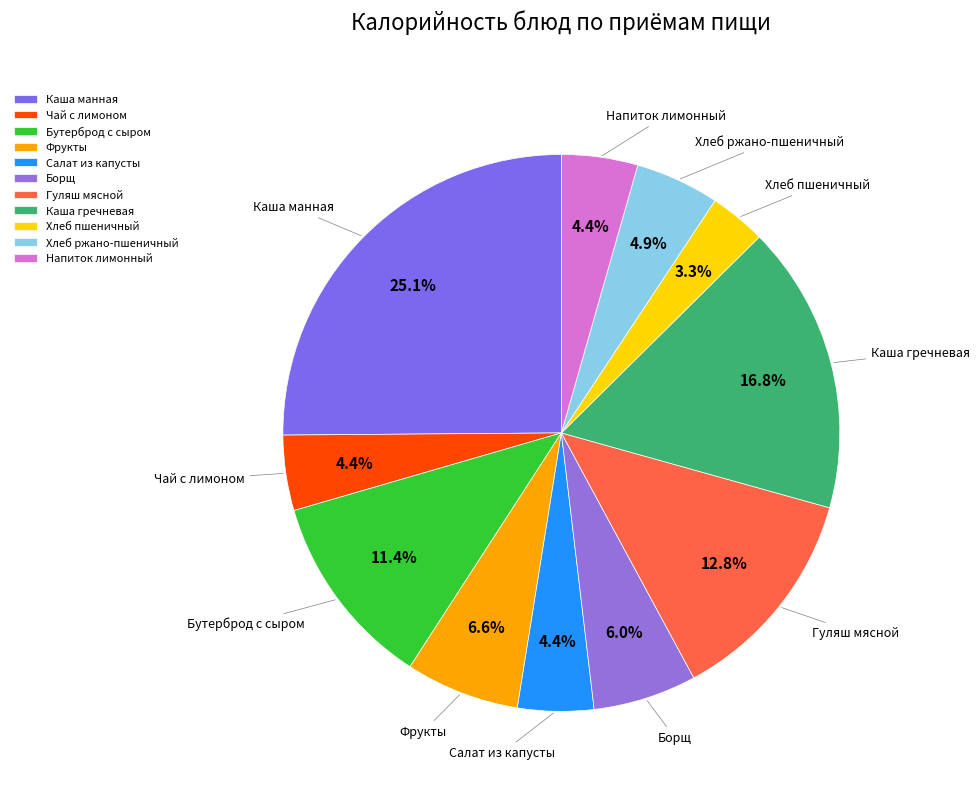

Count the number of slices in the pie.

11